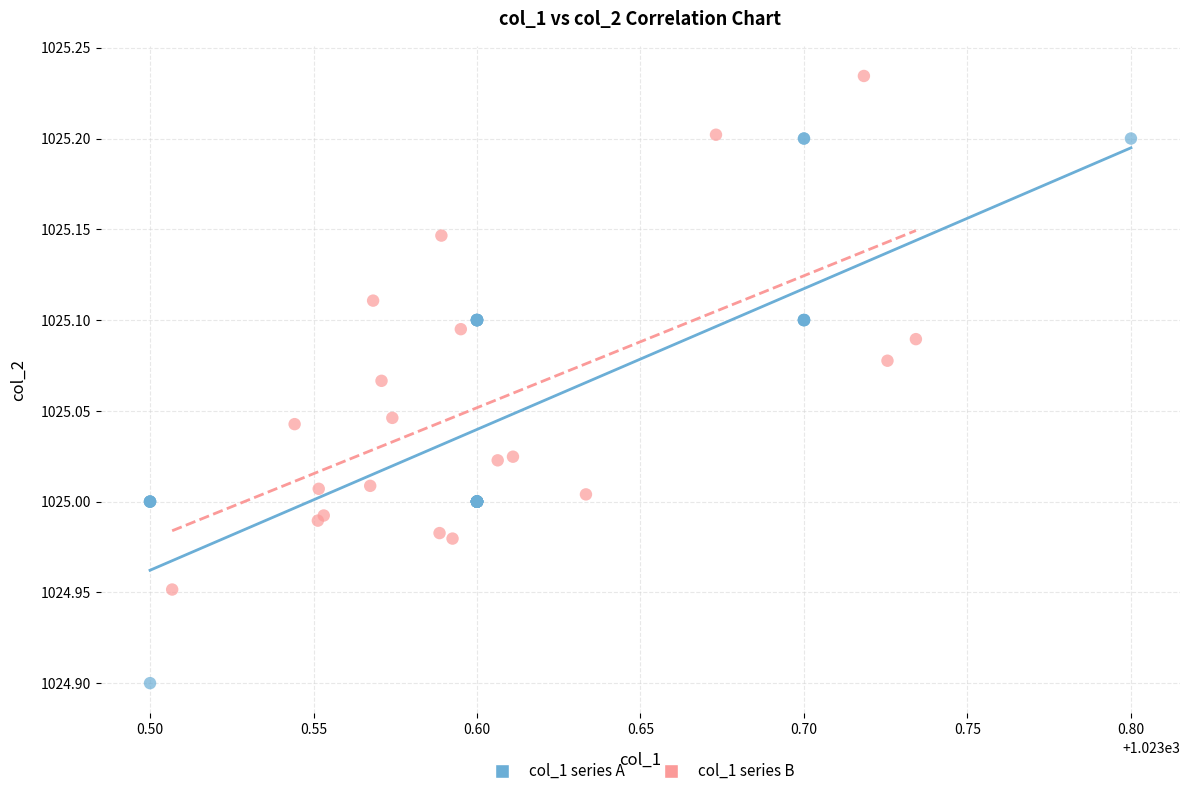

Which series has the largest Y range (max minus min)?

col_1 series A